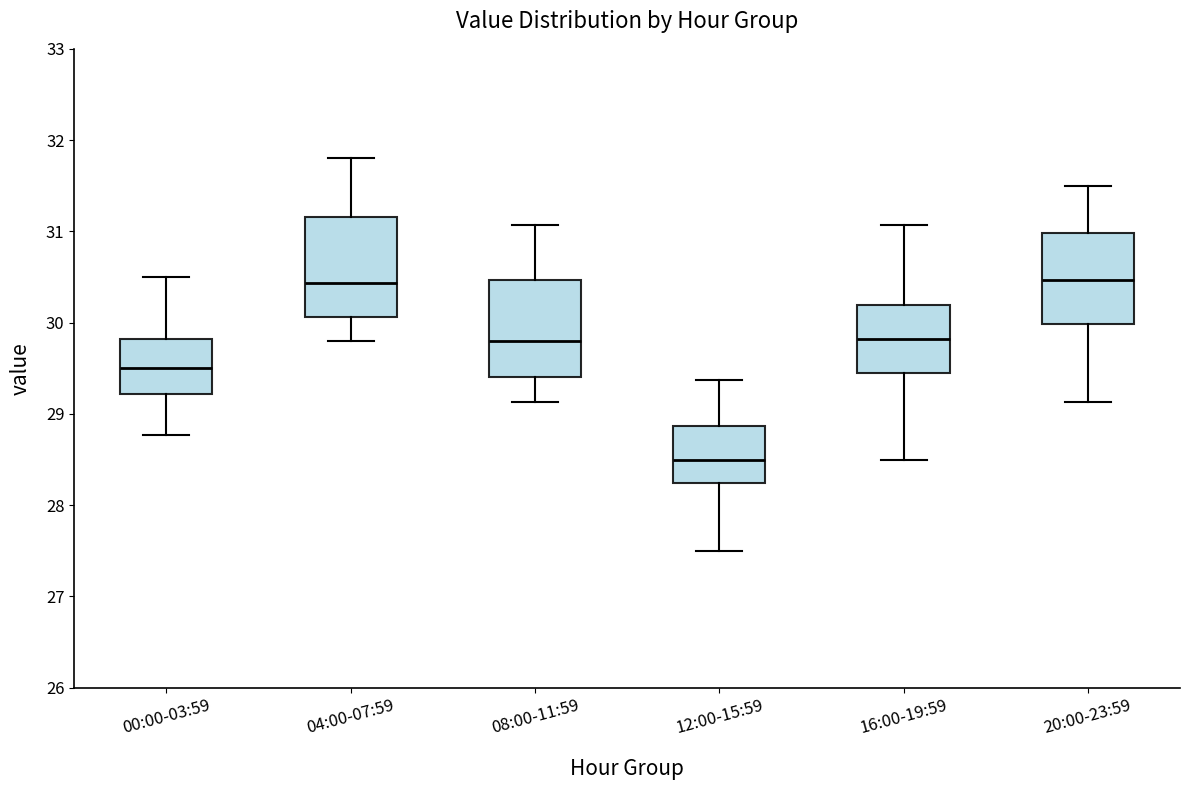

Where is the lower edge of the box for 04:00-07:59 on the y-axis? The values are not printed on the chart, so give them approximately, as read against the axis.

30.1